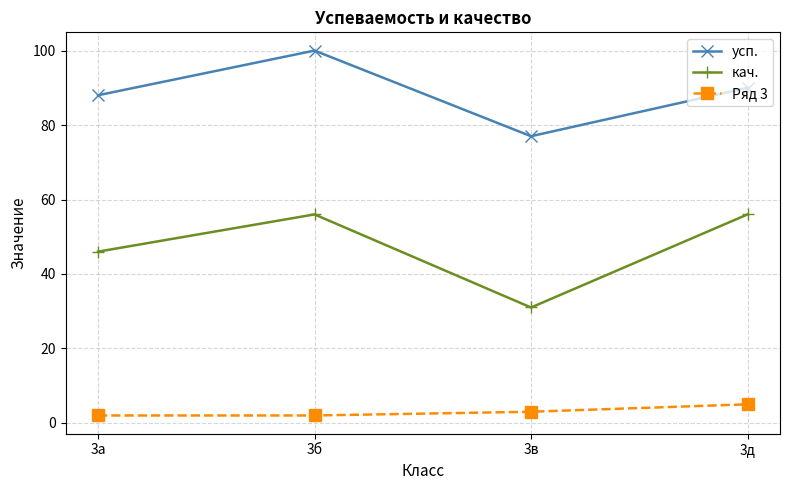

True or false: усп. has a value of 88 at 3а.

True